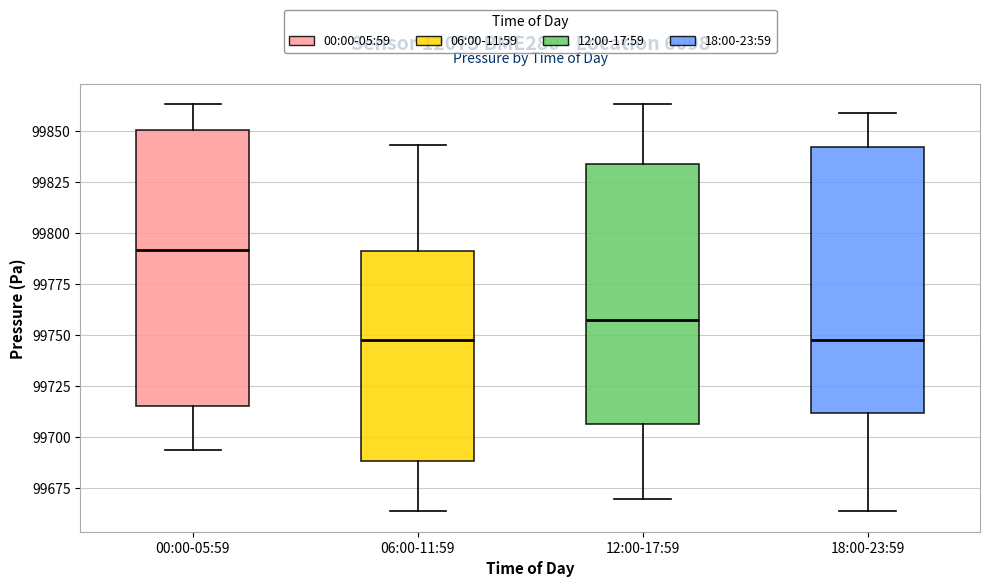

Where does the upper whisker of the box for 12:00-17:59 end on the y-axis? The values are not printed on the chart, so give them approximately, as read against the axis.

99865